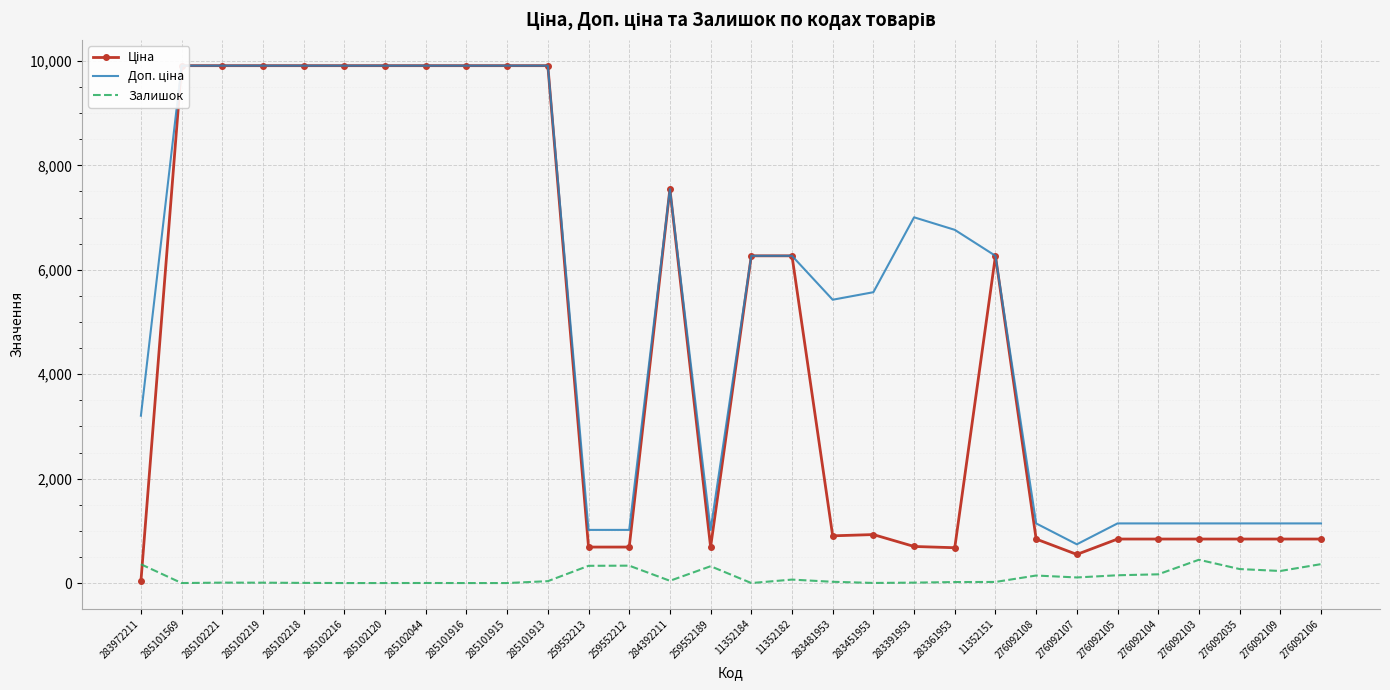

Where does the Залишок series first go above 36?

283972211